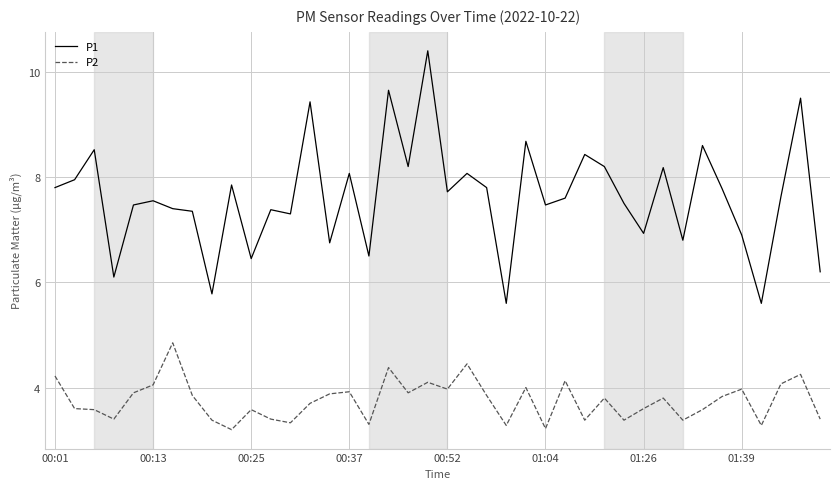

In P1, how many points are lower than both neighbors (excluding endpoints)?

13